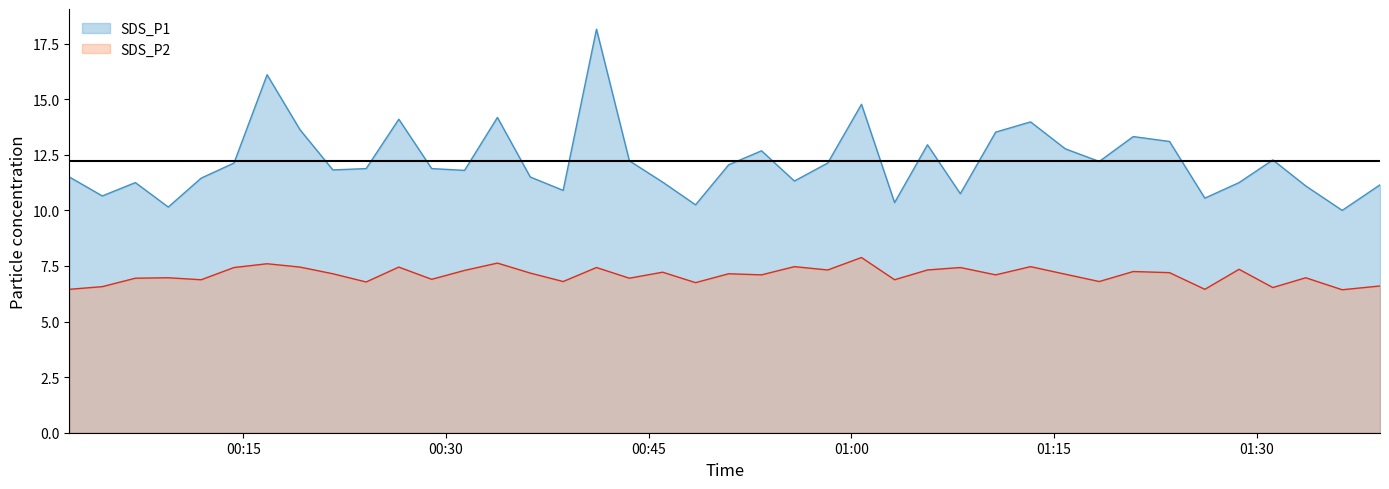

At 2023/04/30 00:16:45, list the series in order from smallest to largest.

SDS_P2, SDS_P1